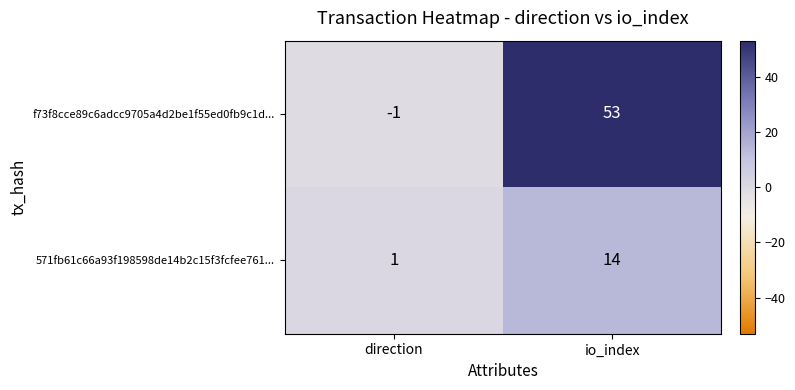

Reading left to right, what are all the values shown in this chart?

f73f8cce89c6adcc9705a4d2be1f55ed0fb9c1d...: -1	53
571fb61c66a93f198598de14b2c15f3fcfee761...: 1	14